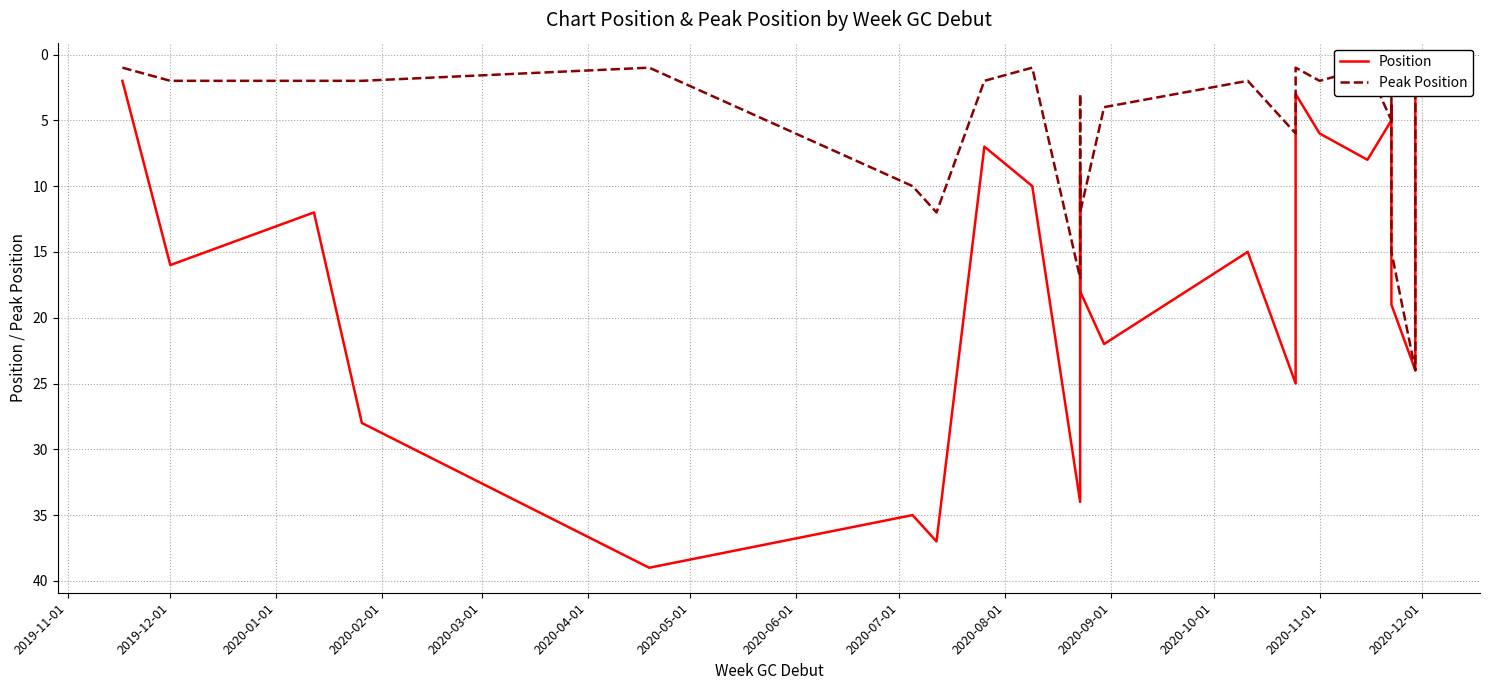

True or false: Peak Position and Position intersect in this chart.

False